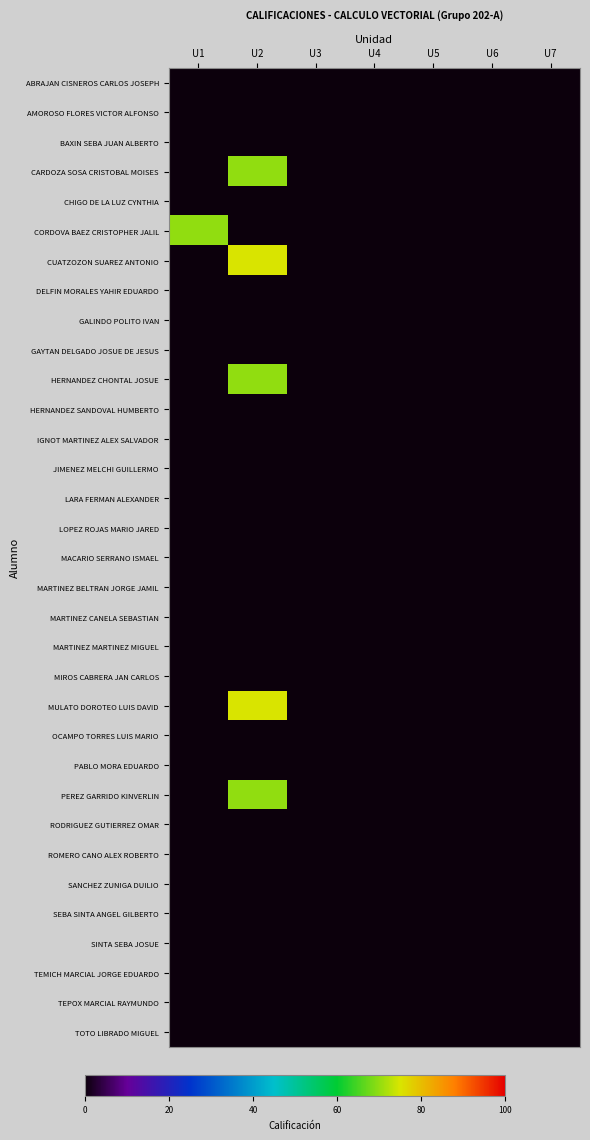

Rank the series at U6 from lowest to highest value.

ABRAJAN CISNEROS CARLOS JOSEPH, AMOROSO FLORES VICTOR ALFONSO, BAXIN SEBA JUAN ALBERTO, CARDOZA SOSA CRISTOBAL MOISES, CHIGO DE LA LUZ CYNTHIA, CORDOVA BAEZ CRISTOPHER JALIL, CUATZOZON SUAREZ ANTONIO, DELFIN MORALES YAHIR EDUARDO, GALINDO POLITO IVAN, GAYTAN DELGADO JOSUE DE JESUS, HERNANDEZ CHONTAL JOSUE, HERNANDEZ SANDOVAL HUMBERTO, IGNOT MARTINEZ ALEX SALVADOR, JIMENEZ MELCHI GUILLERMO, LARA FERMAN ALEXANDER, LOPEZ ROJAS MARIO JARED, MACARIO SERRANO ISMAEL, MARTINEZ BELTRAN JORGE JAMIL, MARTINEZ CANELA SEBASTIAN, MARTINEZ MARTINEZ MIGUEL, MIROS CABRERA JAN CARLOS, MULATO DOROTEO LUIS DAVID, OCAMPO TORRES LUIS MARIO, PABLO MORA EDUARDO, PEREZ GARRIDO KINVERLIN, RODRIGUEZ GUTIERREZ OMAR, ROMERO CANO ALEX ROBERTO, SANCHEZ ZUNIGA DUILIO, SEBA SINTA ANGEL GILBERTO, SINTA SEBA JOSUE, TEMICH MARCIAL JORGE EDUARDO, TEPOX MARCIAL RAYMUNDO, TOTO LIBRADO MIGUEL